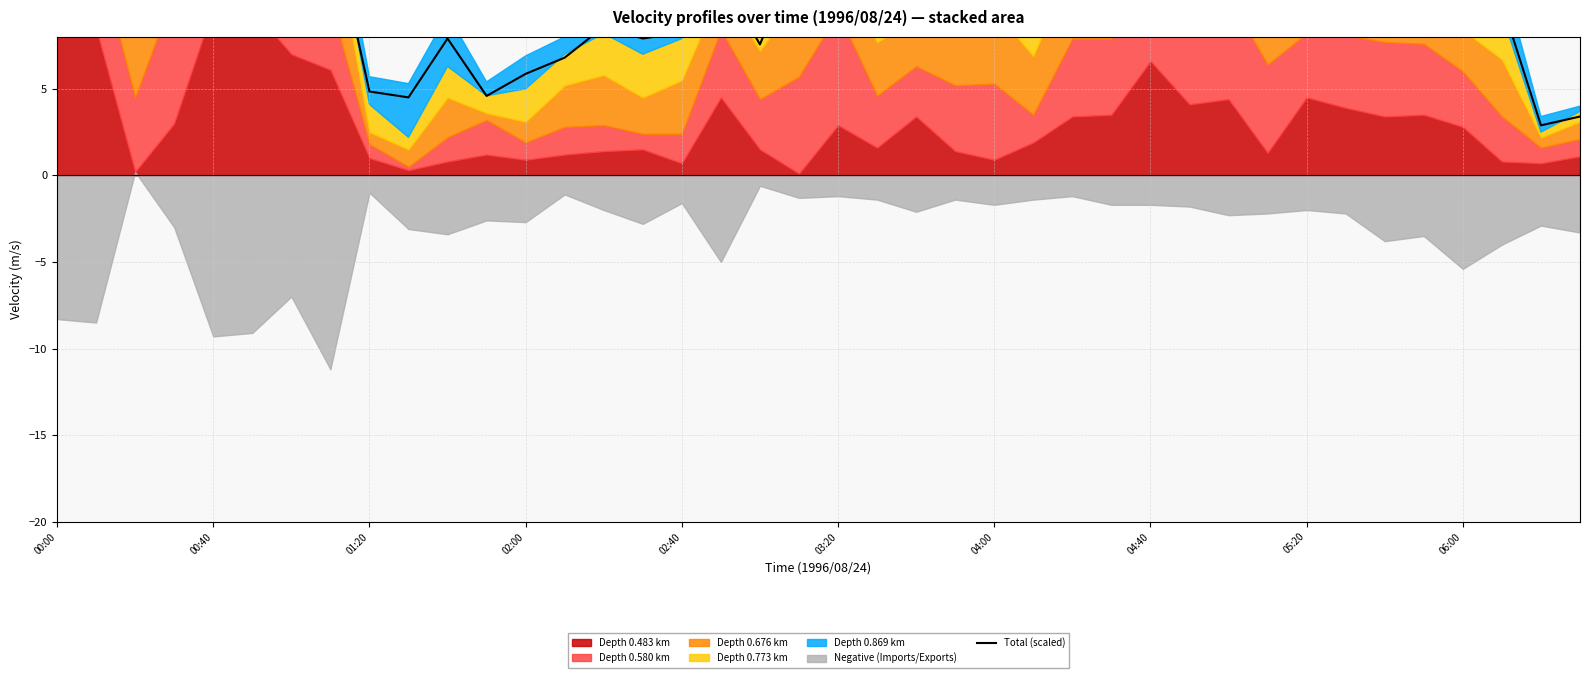

How many lines are shown in the chart?

1